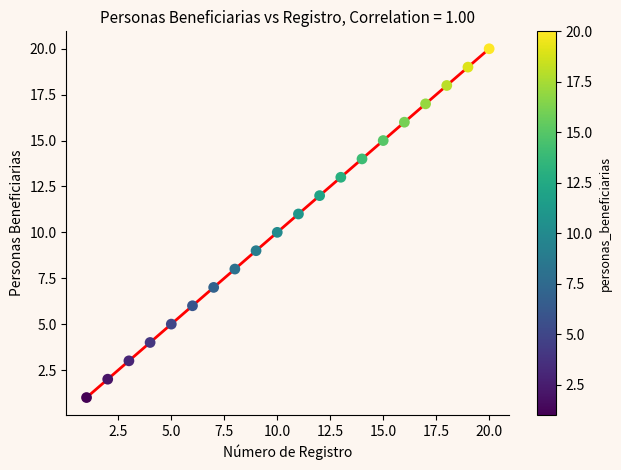

What is the range of X values (max minus min)?

19